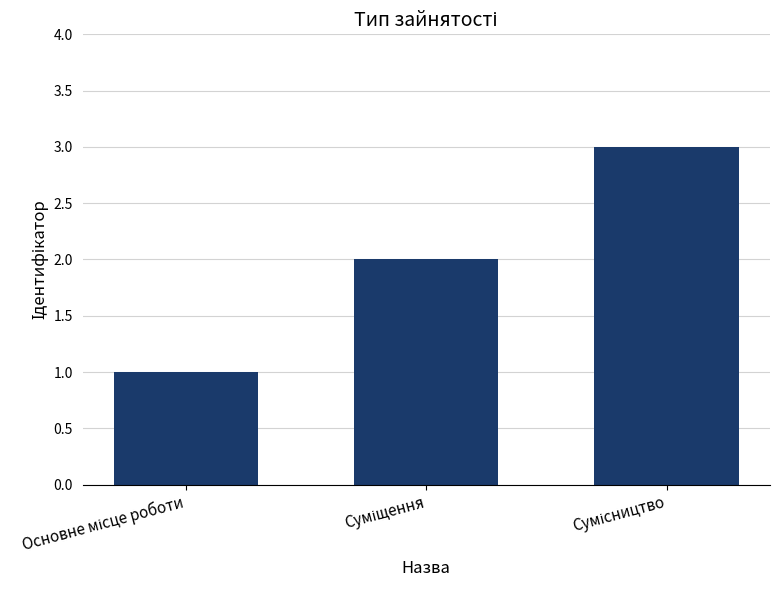

What is the greatest value displayed?

3